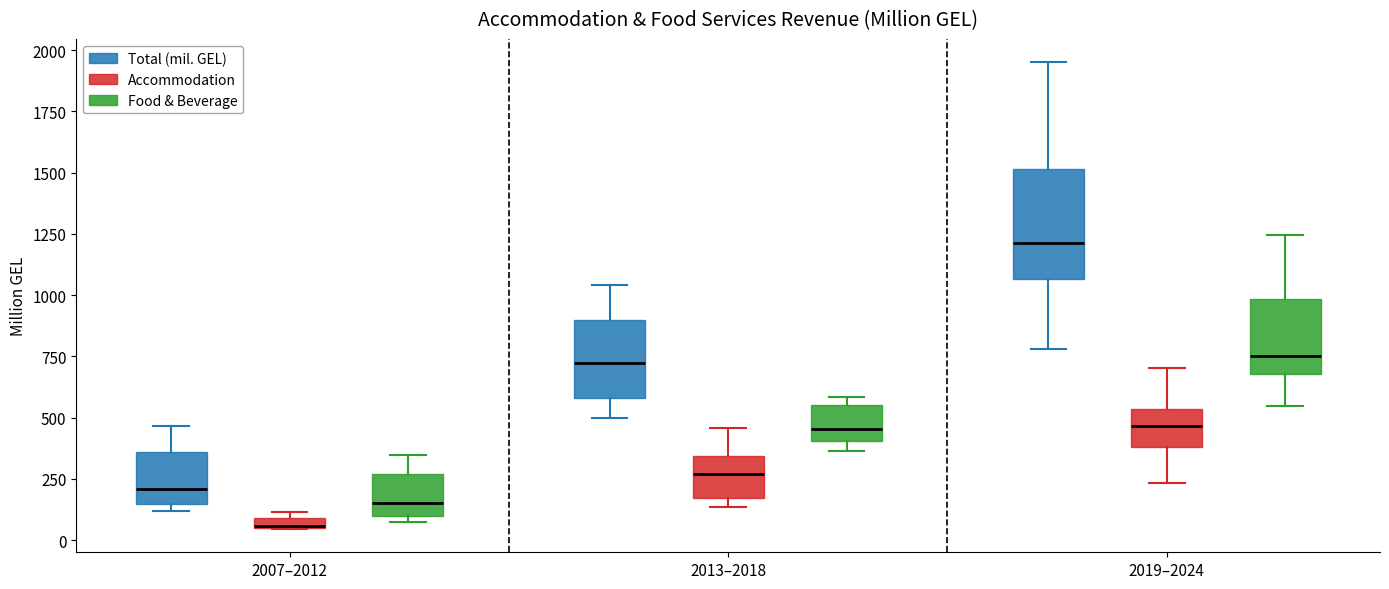

Where does the median line of the box for 2007–2012 (Food & Beverage) sit on the y-axis? The values are not printed on the chart, so give them approximately, as read against the axis.

150